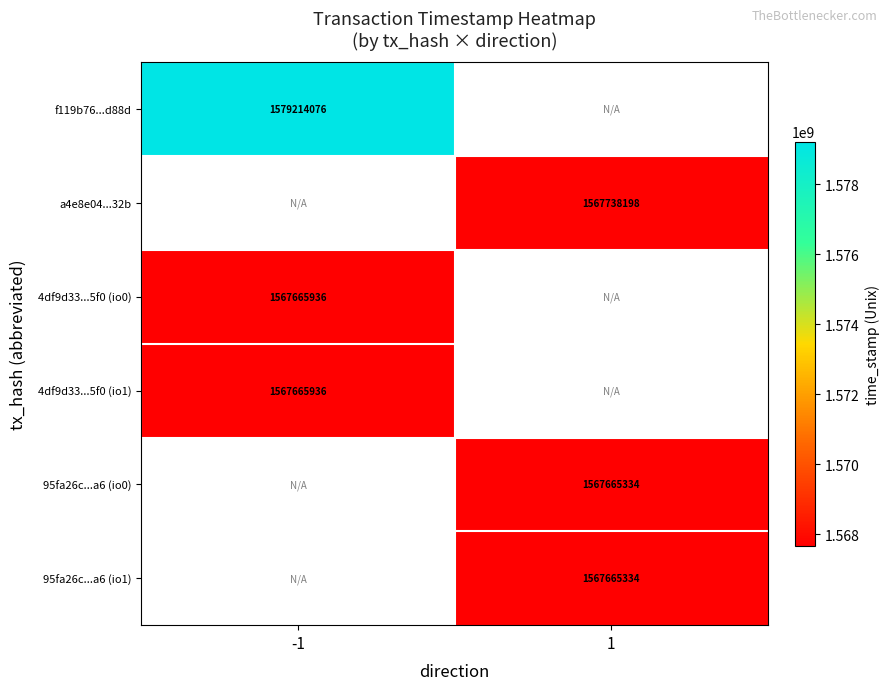

The value of 4df9d33...5f0 (io0) at -1 is 1567665936. True or false?

True